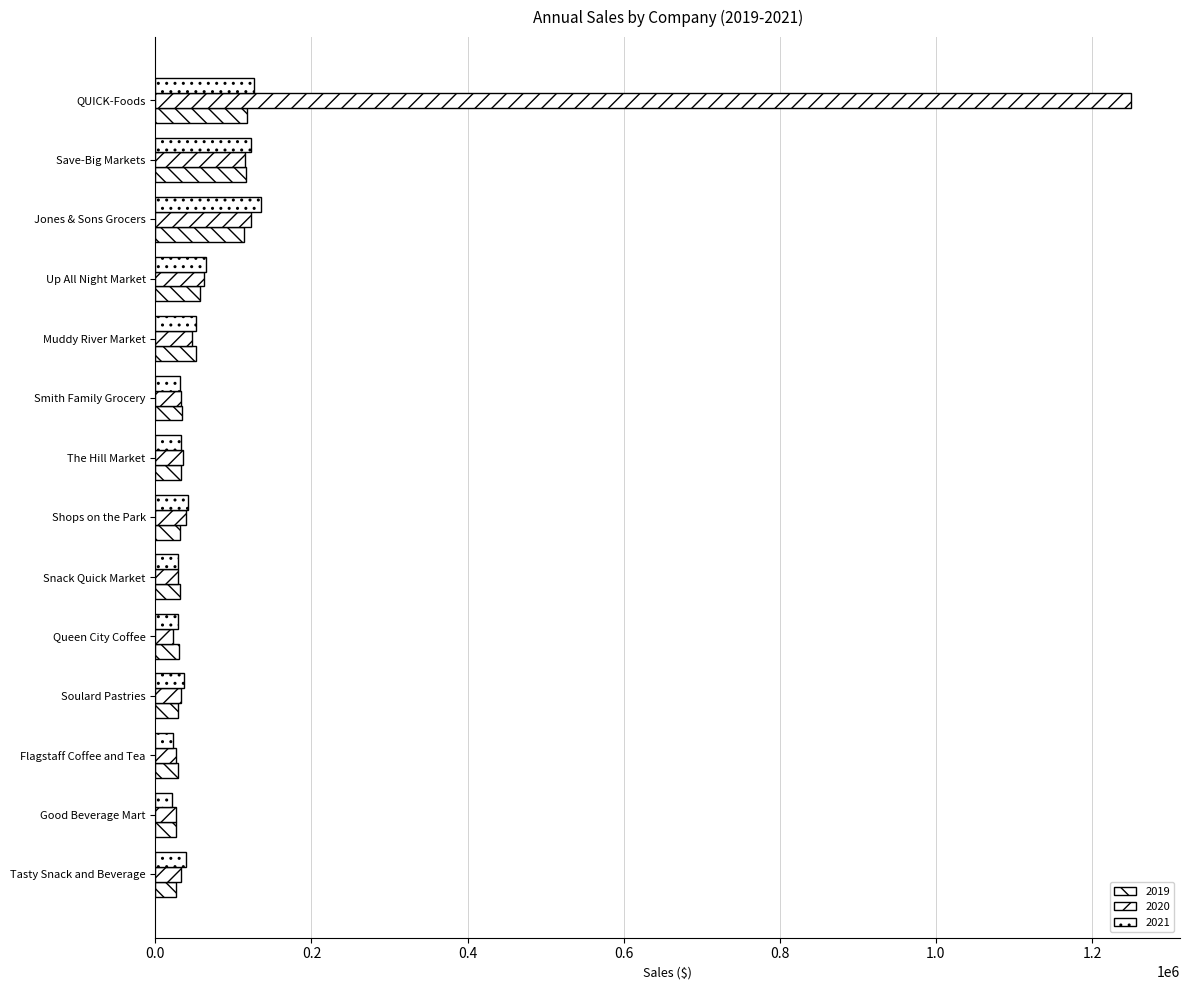

How many data points in 2020 are less than 35698?

7